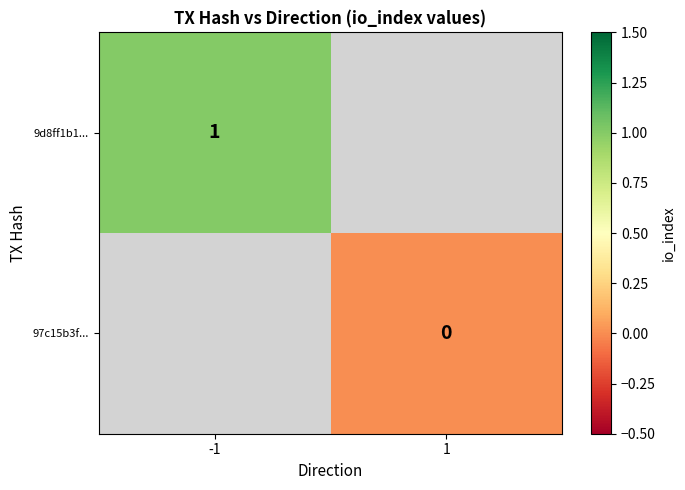

Between -1 and 1, which is larger?

1